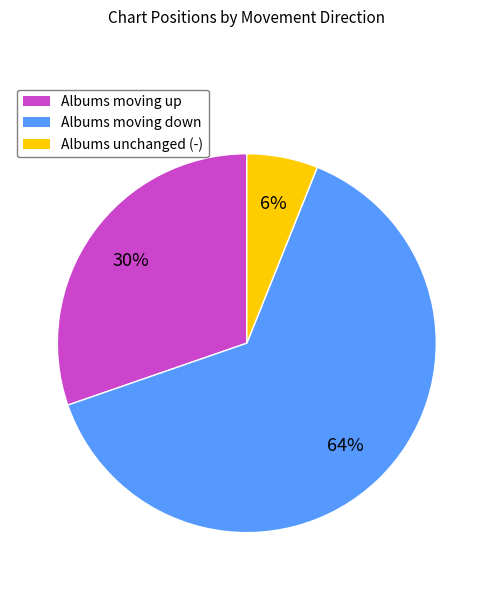

Is the sum of Albums moving down and Albums moving up greater than half?

Yes